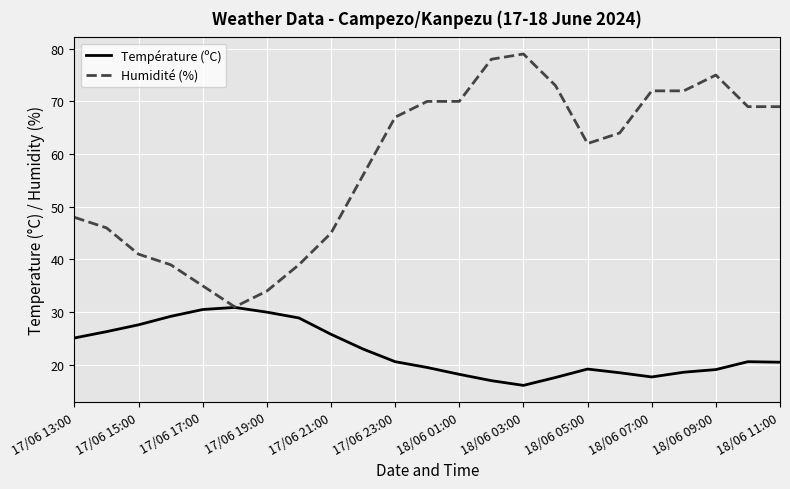

How many lines are shown in the chart?

2